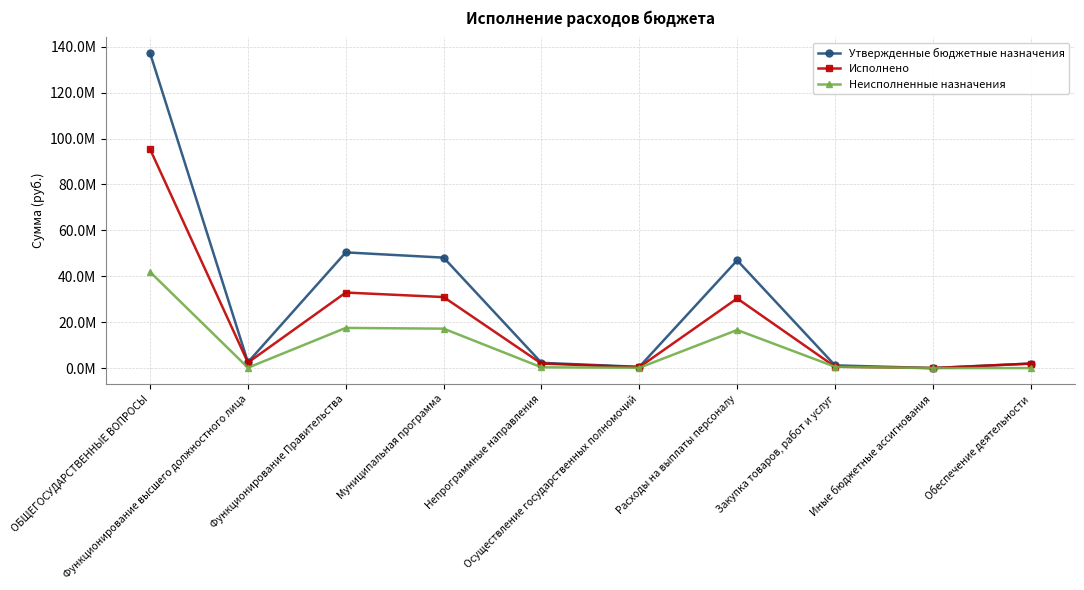

Does the chart have visible grid lines?

Yes